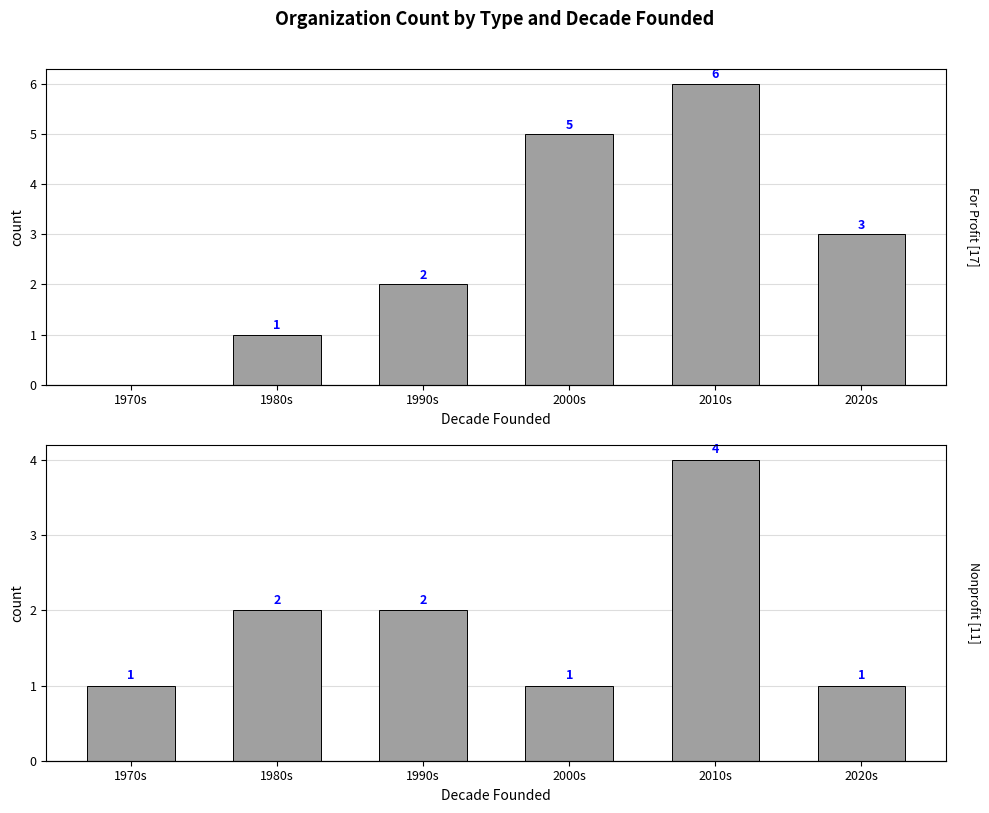

What are all the series names shown in the legend?

For Profit, Nonprofit